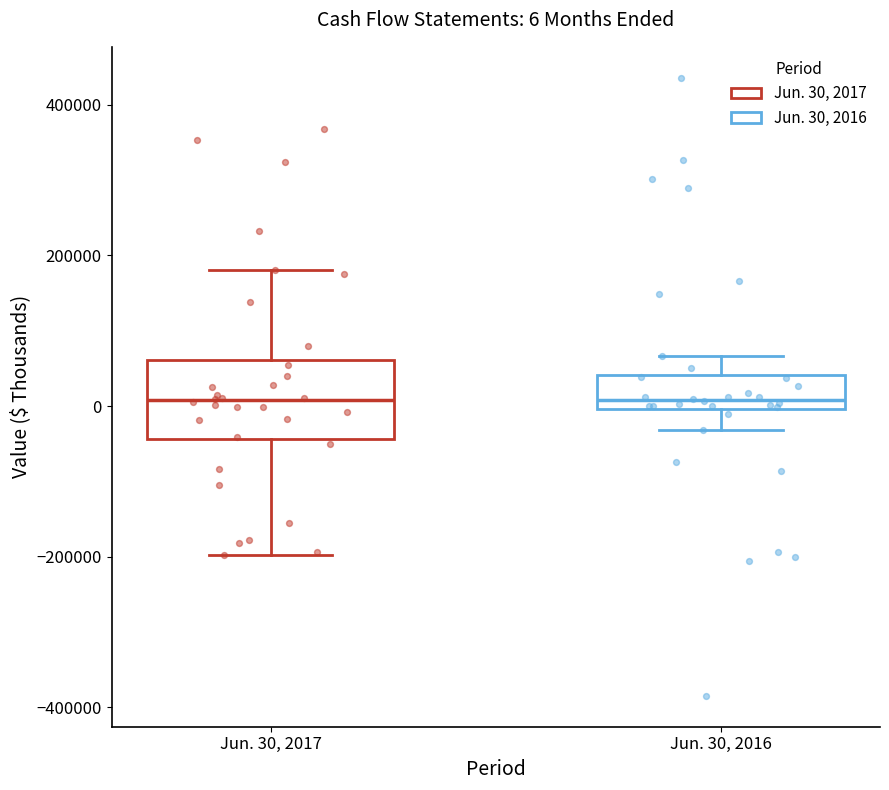

Which box is the tallest, from its lower edge to its upper edge?

Jun. 30, 2017